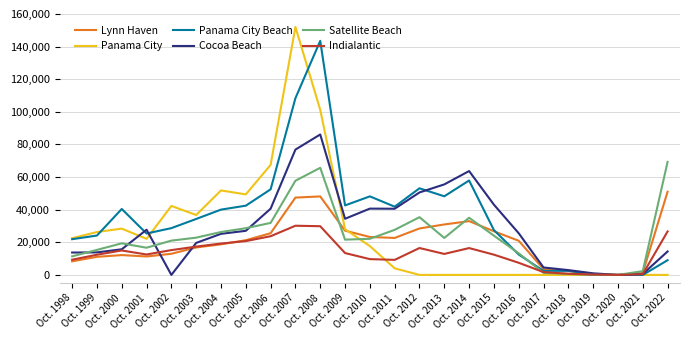

Rank the series by their maximum value, from lowest to highest.

Indialantic, Lynn Haven, Satellite Beach, Cocoa Beach, Panama City Beach, Panama City